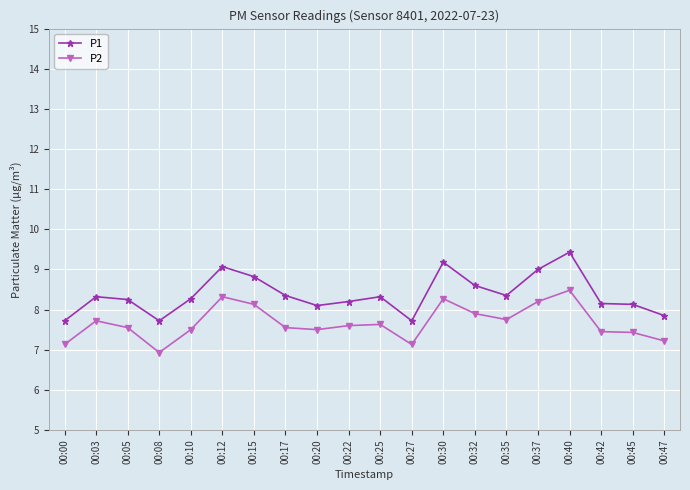

What is the sum of the P2 values at 00:00 and 00:40?

15.6